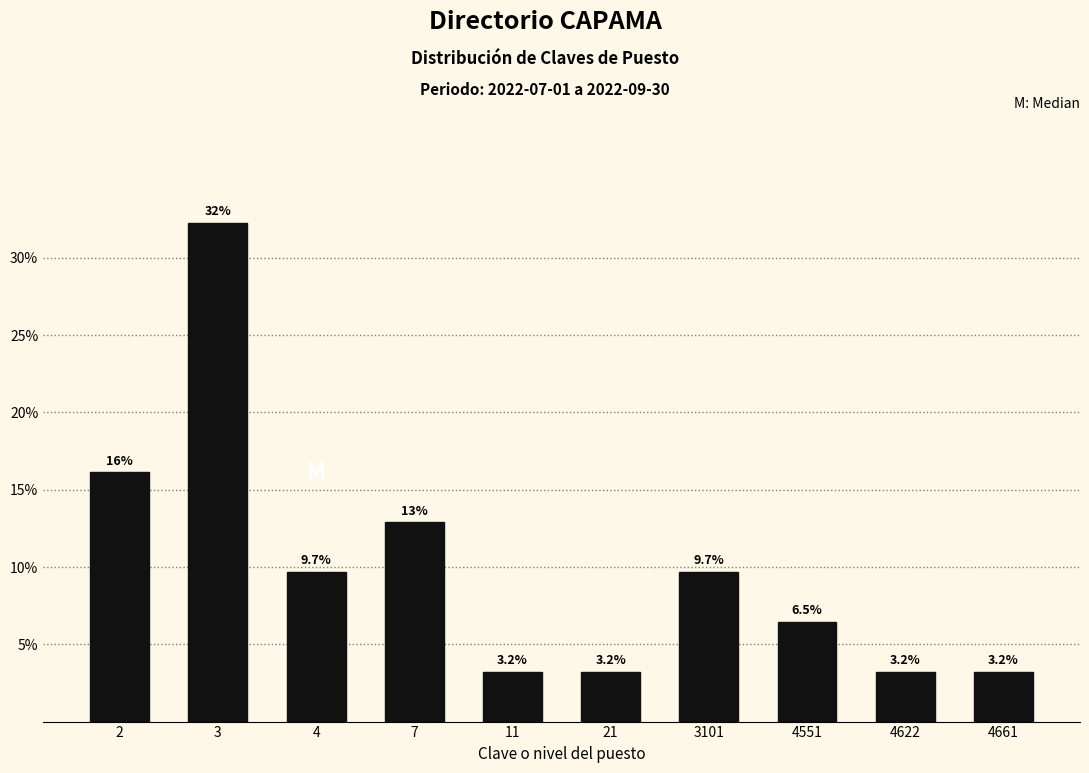

Reading right to left, transcribe all the data shown in this chart.

3.2	3.2	6.5	9.7	3.2	3.2	12.9	9.7	32.3	16.1